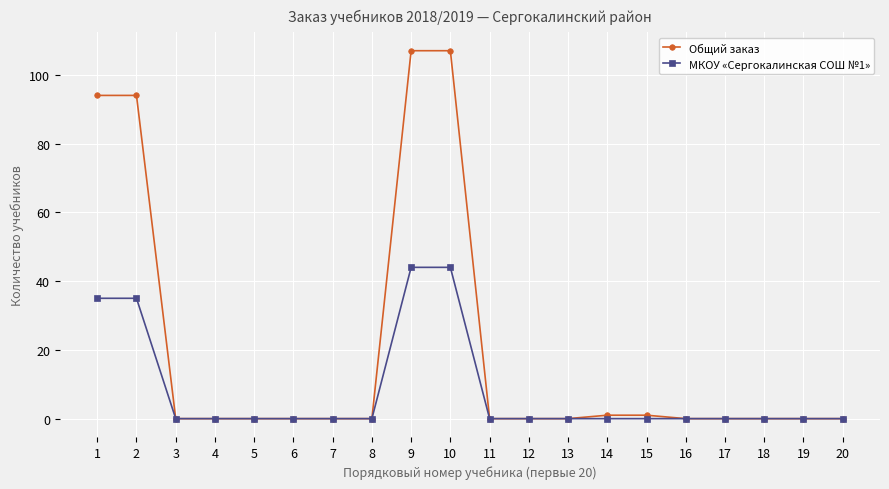

How many distinct data groups are displayed?

2